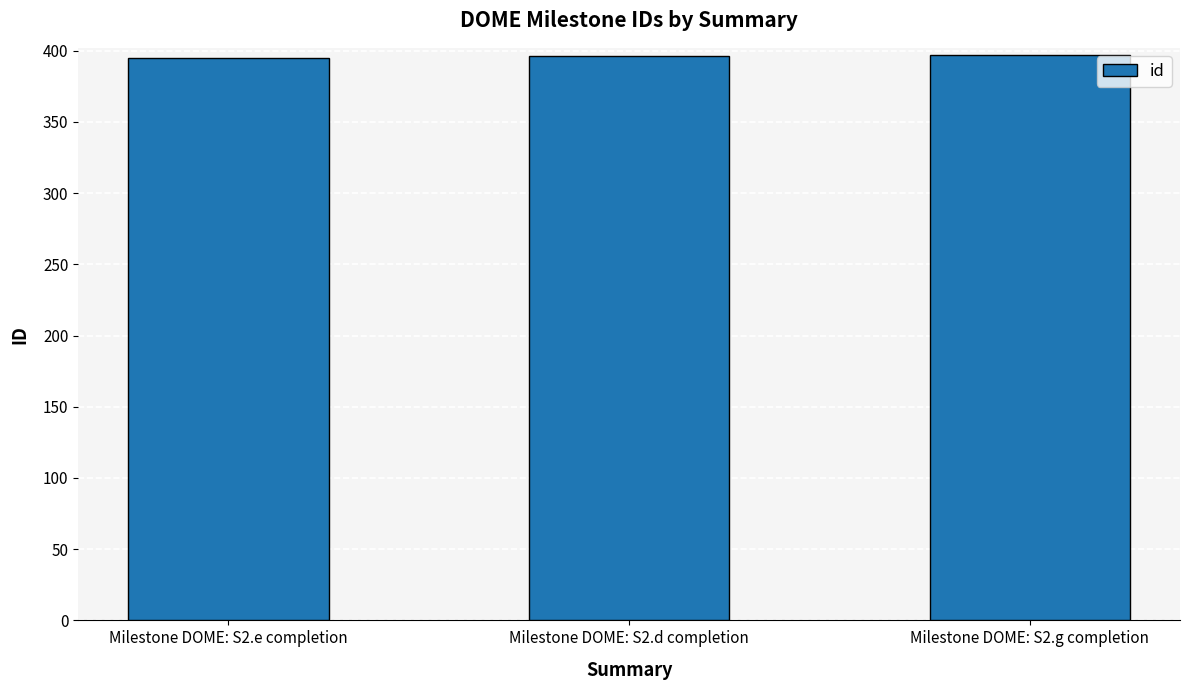

What is the minimum value shown in the chart?

395